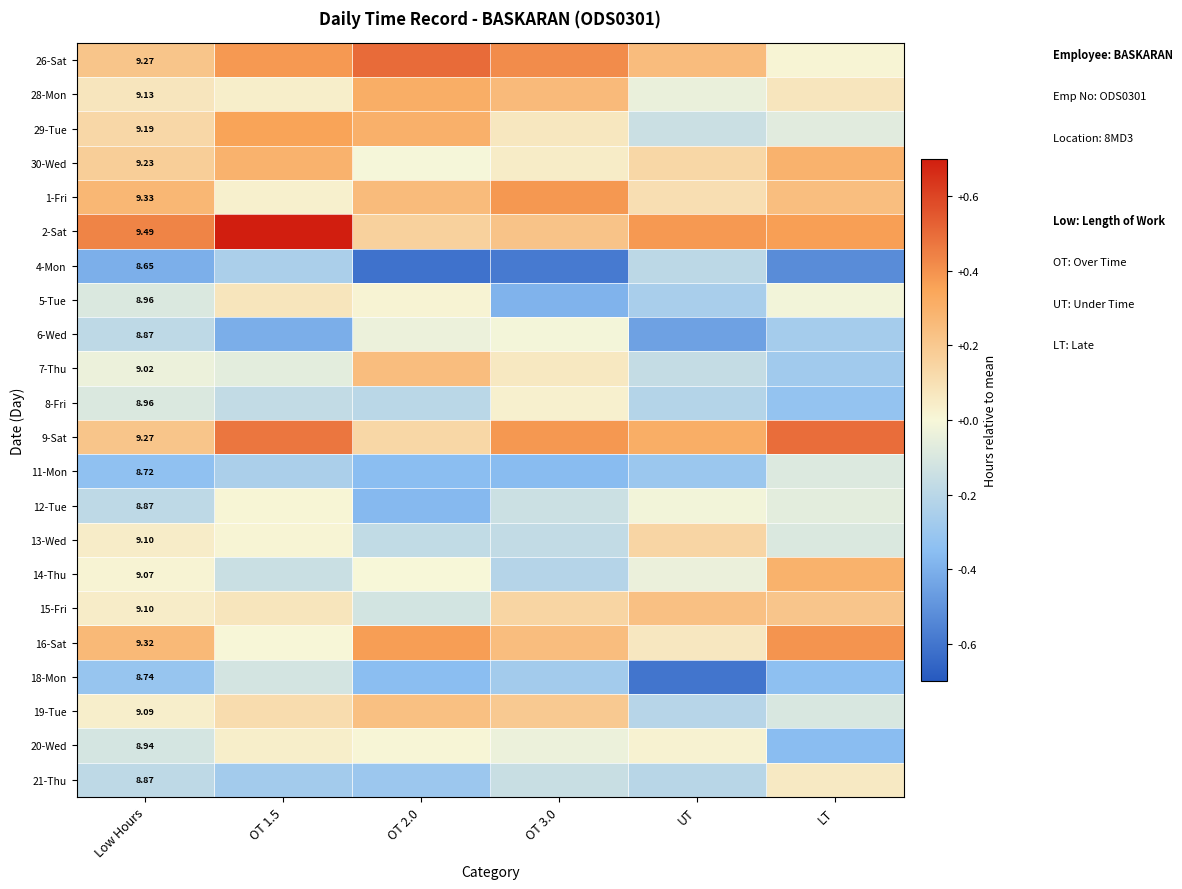

The 1-Fri series shows 0.3 at OT 2.0. True or false?

True